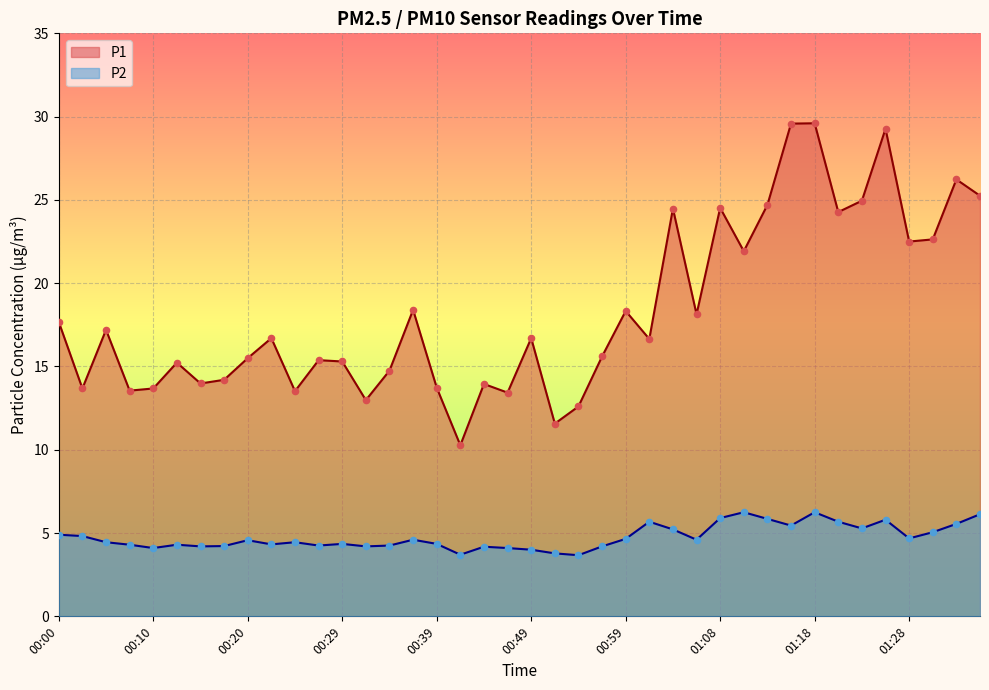

What is the total value across all series at 01:33?

31.8